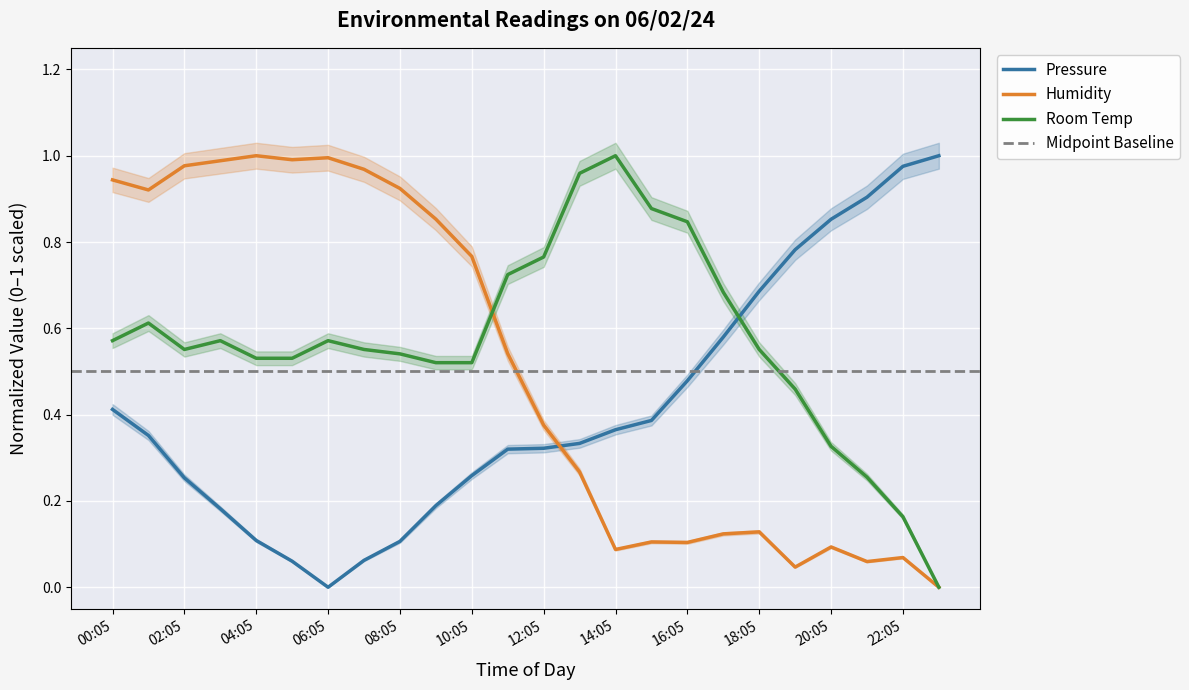

What is the difference between the maximum and minimum values in the Humidity series?

1.0